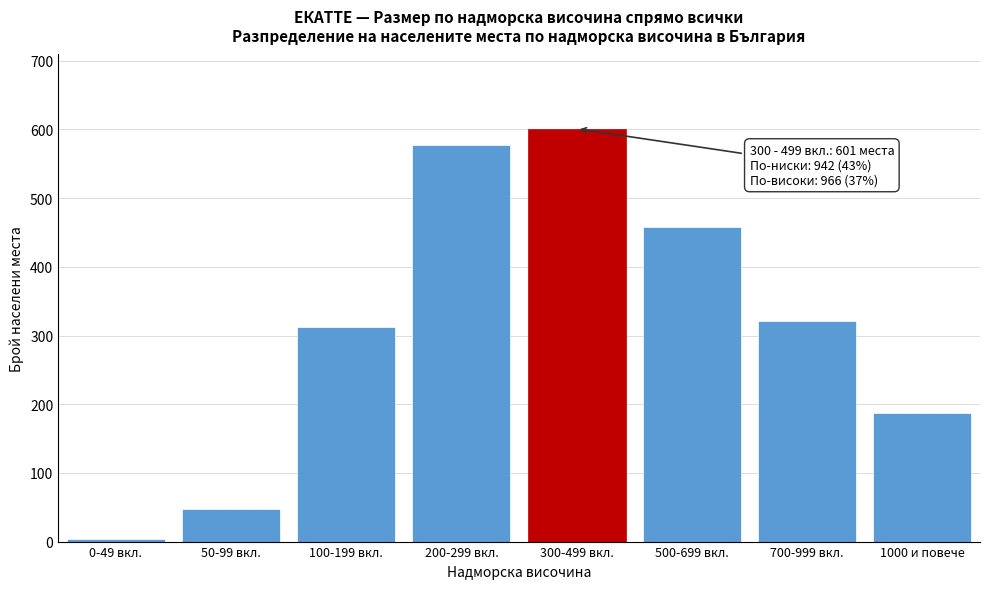

Reading right to left, transcribe all the data shown in this chart.

187	321	458	601	578	312	48	4